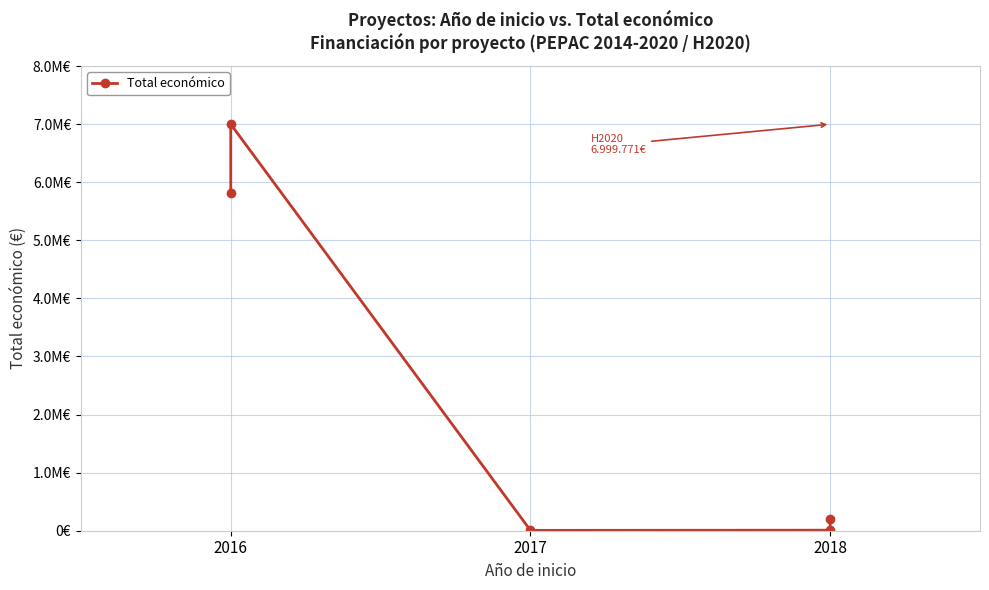

What is the smallest value displayed?

6000